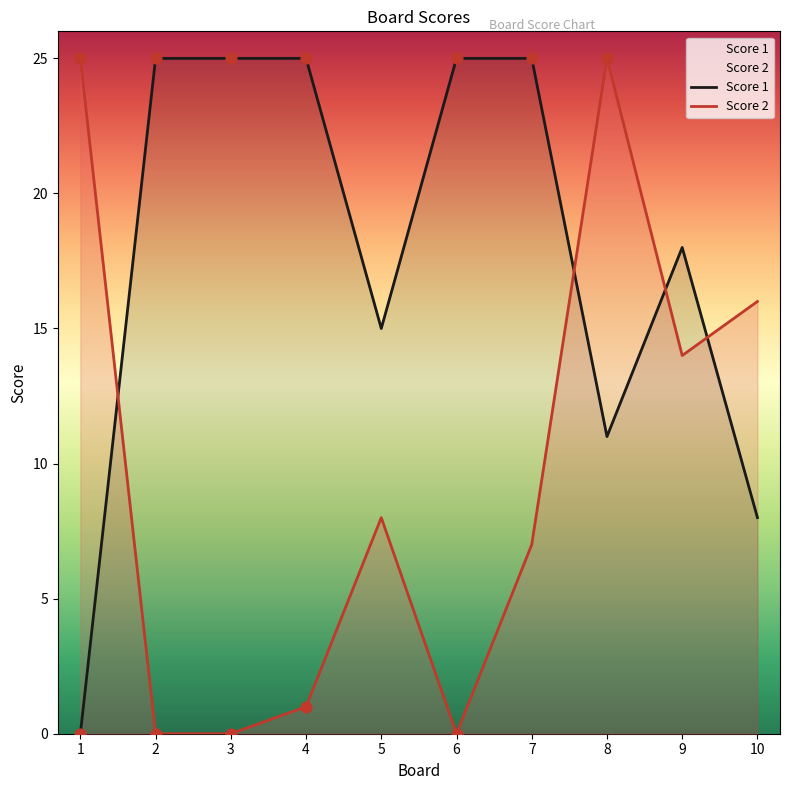

What are all the series names shown in the legend?

Score 1, Score 2